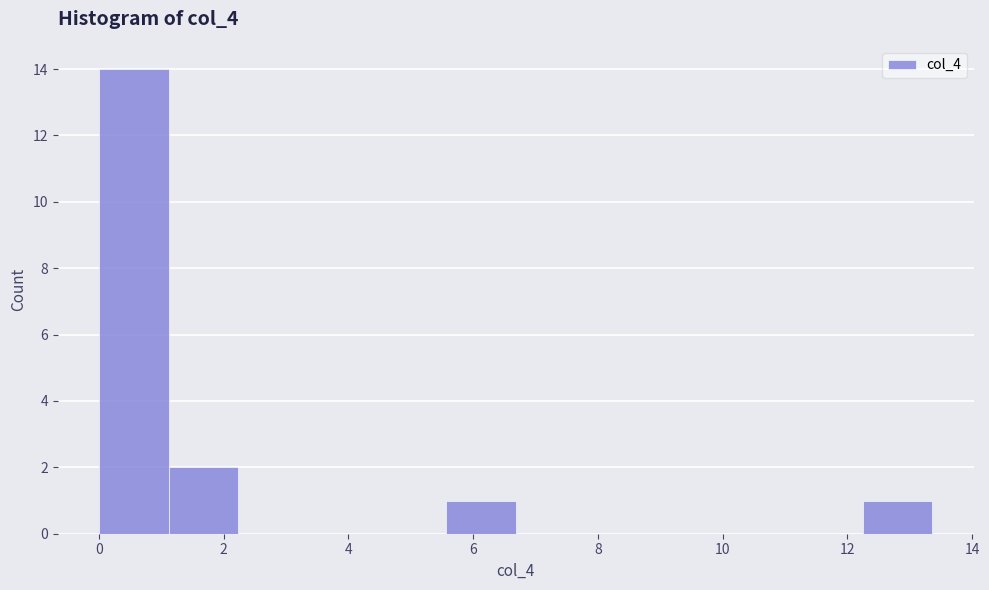

Reading left to right, transcribe this chart: for each bar, give the range it covers on the x-axis and its height. Neither the bar edges nor the heights are printed on the chart, so give them approximately, as read against the axes.

0.0 to 1.2: 14
1.2 to 2.2: 2
2.2 to 3.4: 0
3.4 to 4.4: 0
4.4 to 5.6: 0
5.6 to 6.6: 1
6.6 to 7.8: 0
7.8 to 9.0: 0
9.0 to 10.0: 0
10.0 to 11.2: 0
11.2 to 12.2: 0
12.2 to 13.4: 1